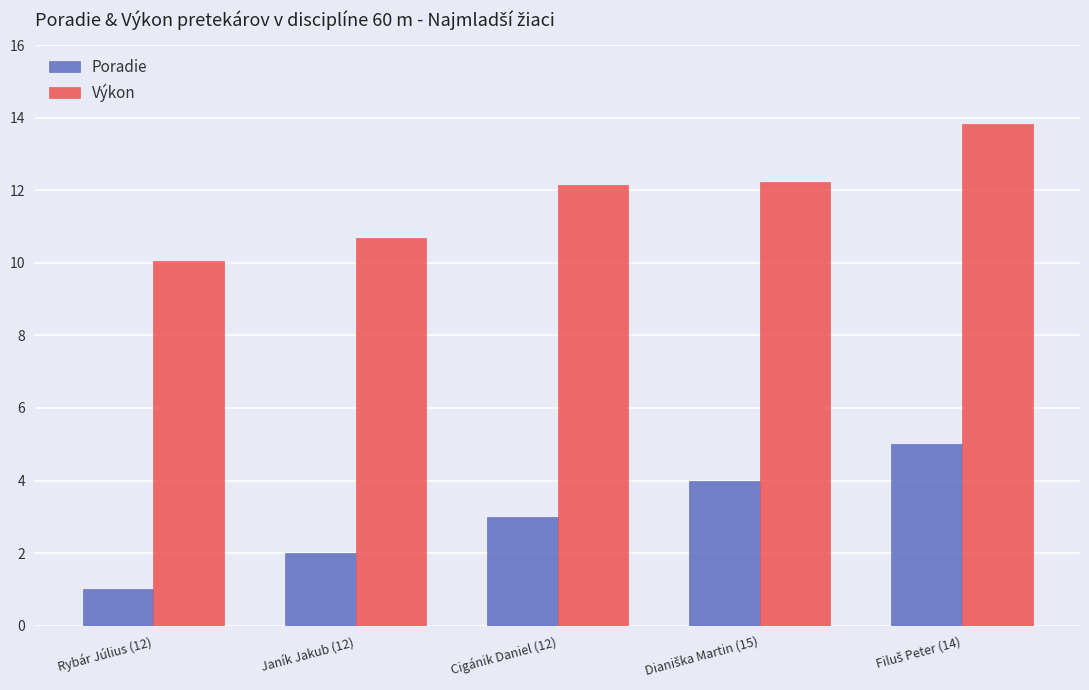

The value of Výkon at Cigánik Daniel (12) is 12.2. True or false?

True